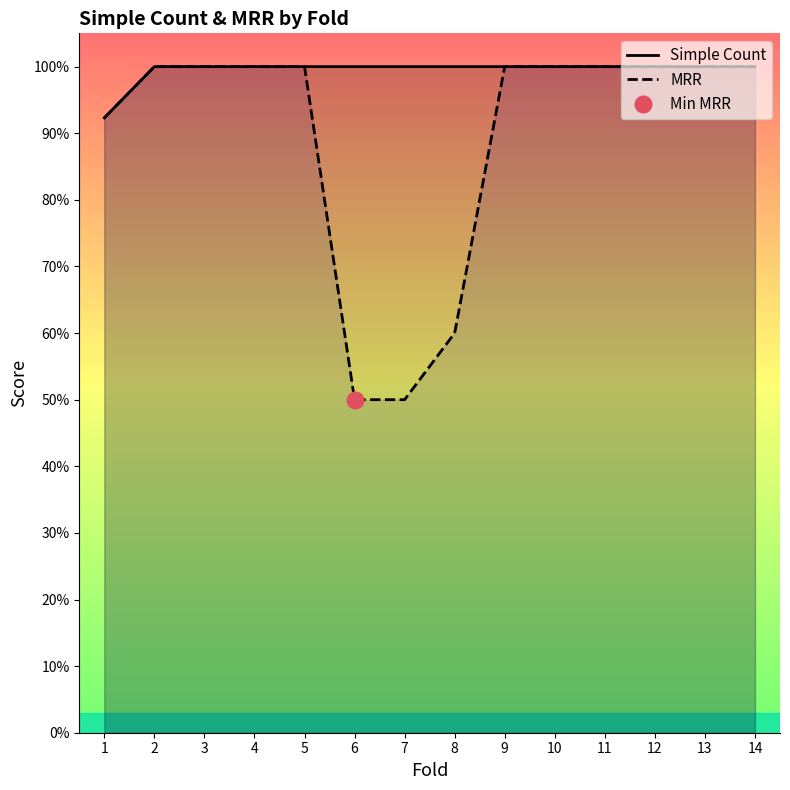

What is the difference between the second highest and minimum values in the MRR series?

0.5